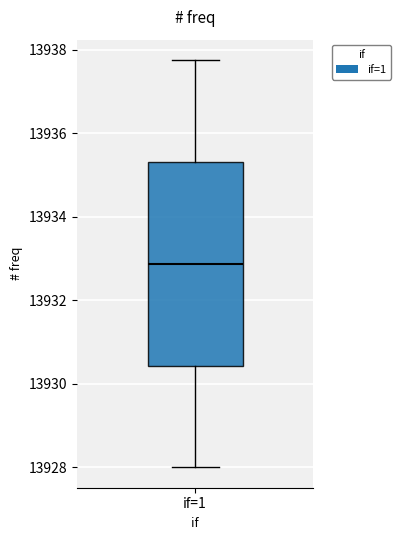

Transcribe this box plot: give where the median line is, the range the box spans, and where the two whiskers end, as read against the y-axis. The values are not printed on the chart, so give them approximately, as read against the axis.

median 13932.8, box 13930.4 to 13935.4, whiskers 13928.0 to 13937.8